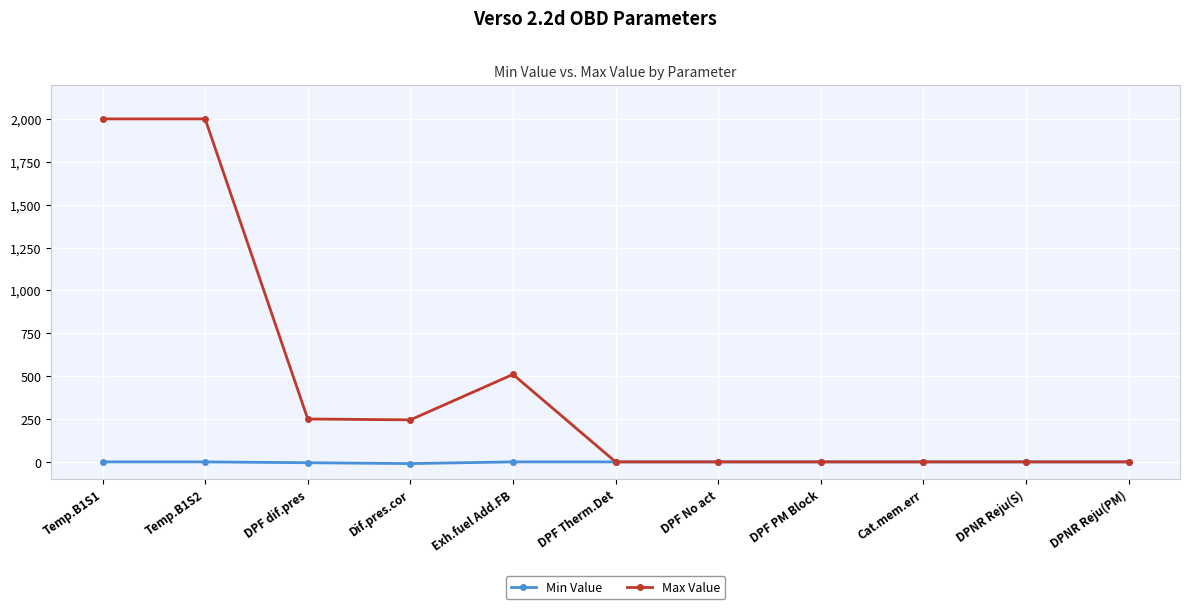

What is the highest value of the Max Value series?

2000